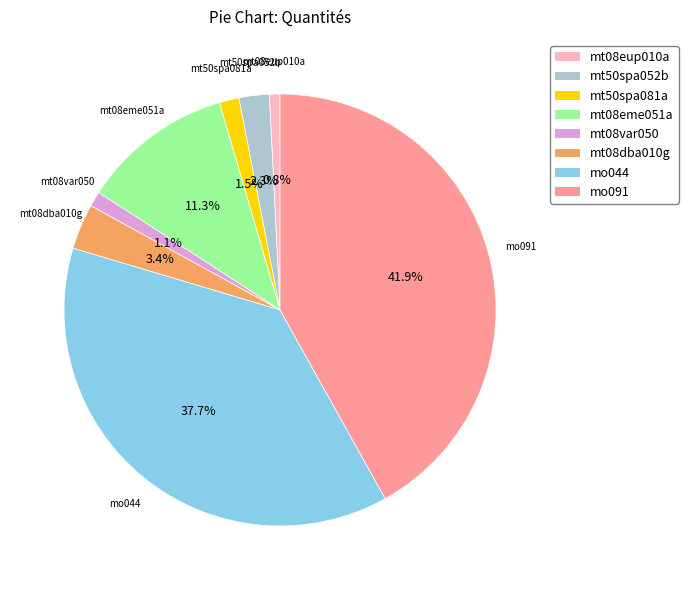

What is the total percentage of mt08eme051a and mo091?

53.2%